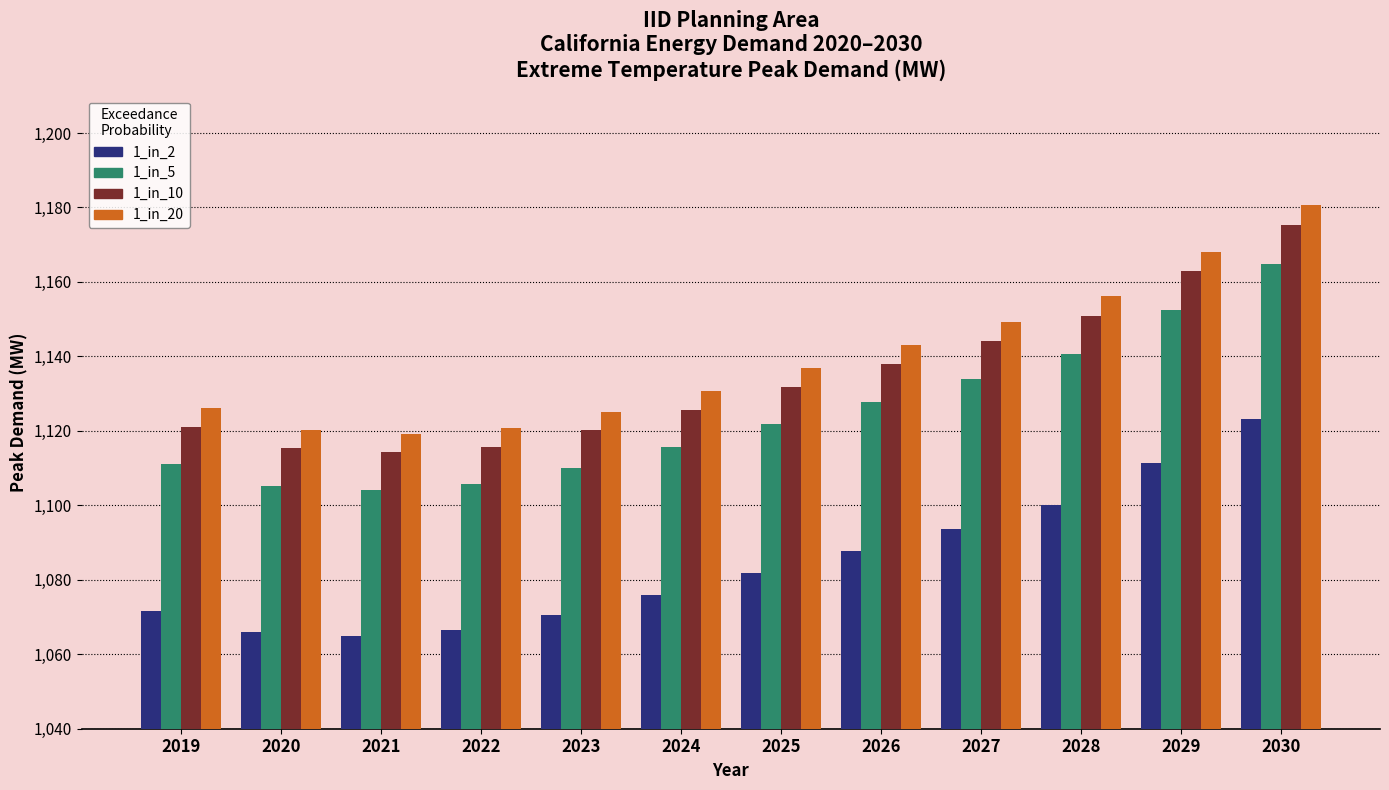

What are all the series names shown in the legend?

1_in_2, 1_in_5, 1_in_10, 1_in_20